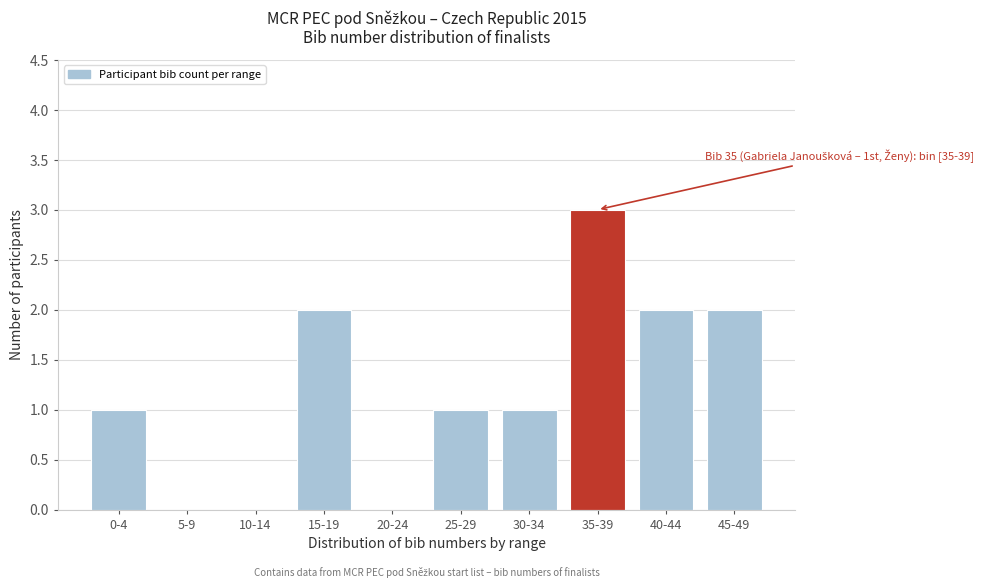

Reading right to left, transcribe all the data shown in this chart.

45-49=2	40-44=2	35-39=3	30-34=1	25-29=1	20-24=0	15-19=2	10-14=0	5-9=0	0-4=1